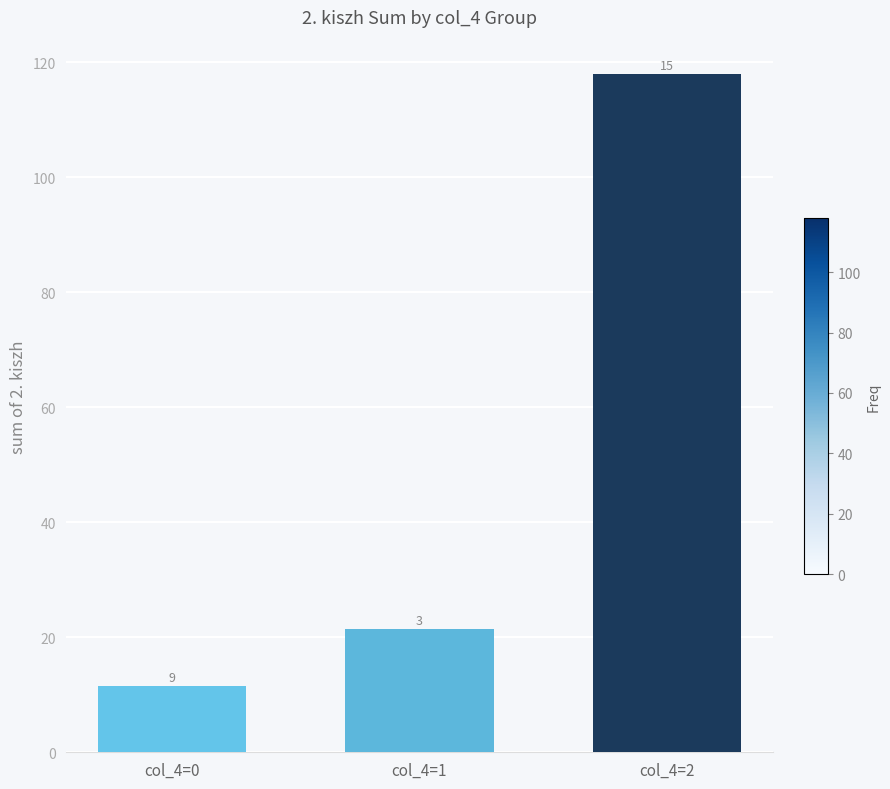

What is the difference between the values at col_4=0 and col_4=1?

10.0